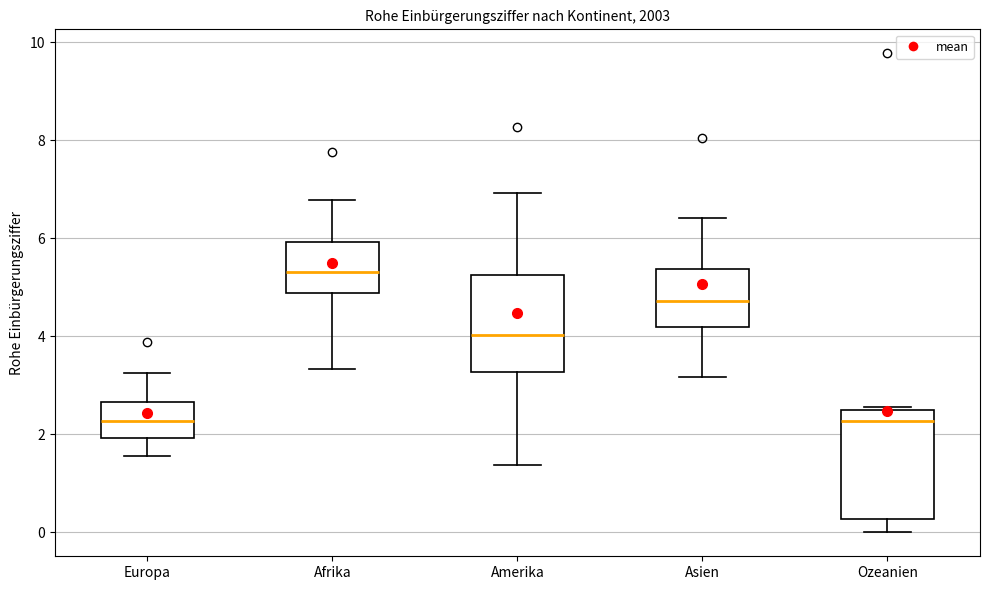

Reading left to right, read every box against the y-axis: the position of its median line, the range the box covers, and the ends of its whiskers. The values are not printed on the chart, so give them approximately, as read against the axis.

Europa: median 2.2, box 2.0 to 2.6, whiskers 1.6 to 3.2
Afrika: median 5.4, box 4.8 to 6.0, whiskers 3.4 to 6.8
Amerika: median 4.0, box 3.2 to 5.2, whiskers 1.4 to 7.0
Asien: median 4.8, box 4.2 to 5.4, whiskers 3.2 to 6.4
Ozeanien: median 2.2, box 0.2 to 2.4, whiskers 0.0 to 2.6